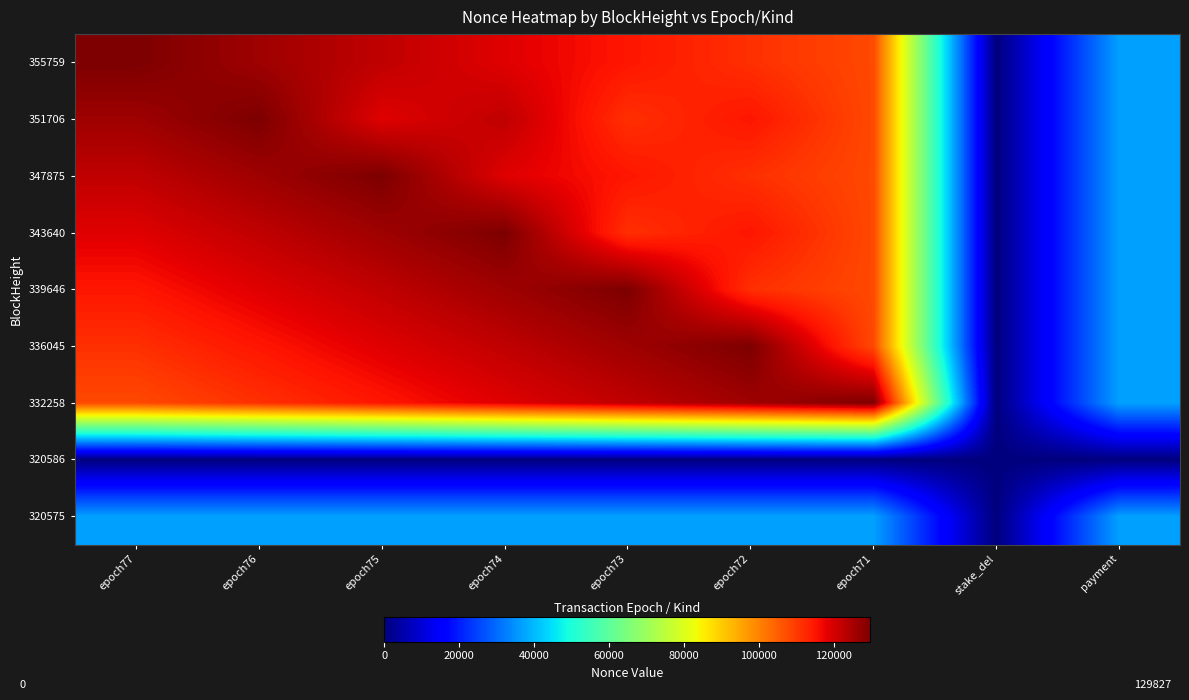

At which category is the sum across all series the highest?

epoch74